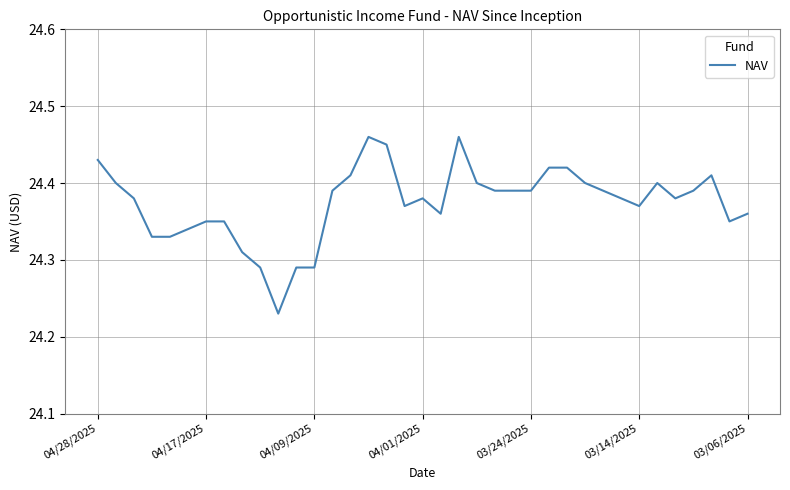

Is it true that the value at 04/01/2025 is 37.8?

False